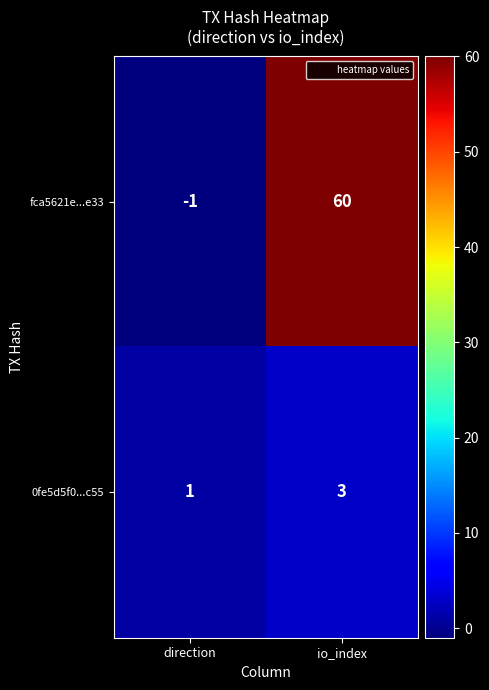

At which category is the sum across all series the highest?

io_index